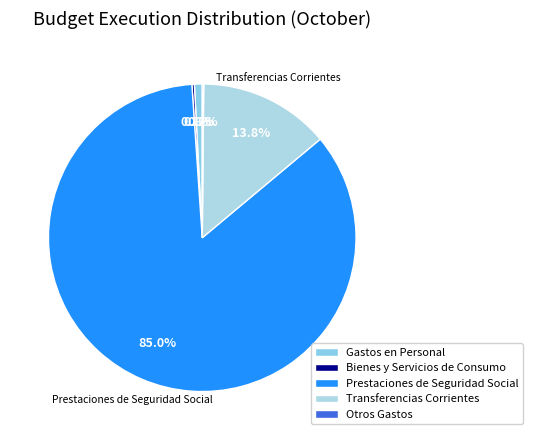

What is the total percentage of Transferencias Corrientes and Bienes y Servicios de Consumo?

14.0%